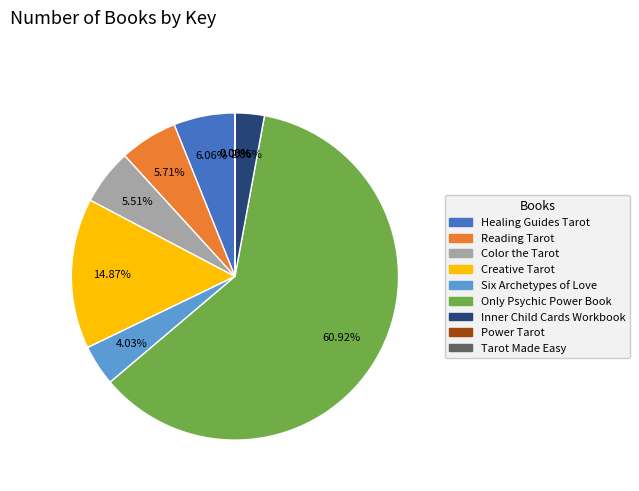

What is the largest slice in the pie chart?

Only Psychic Power Book